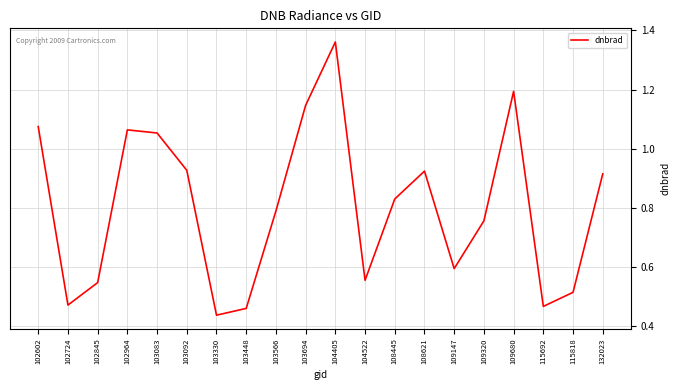

How many lines are shown in the chart?

1